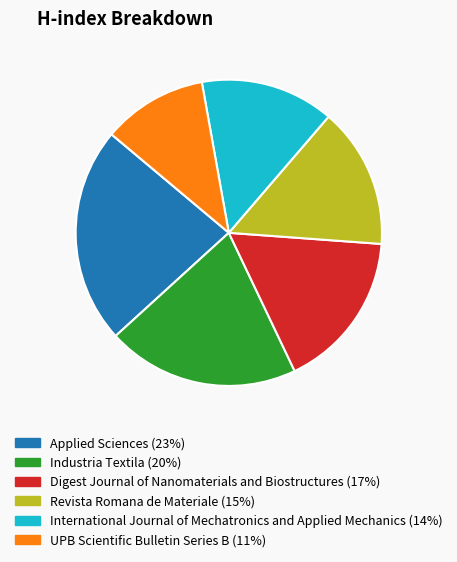

Do UPB Scientific Bulletin Series B (11%) and International Journal of Mechatronics and Applied Mechanics (14%) together represent more than half of the pie?

No